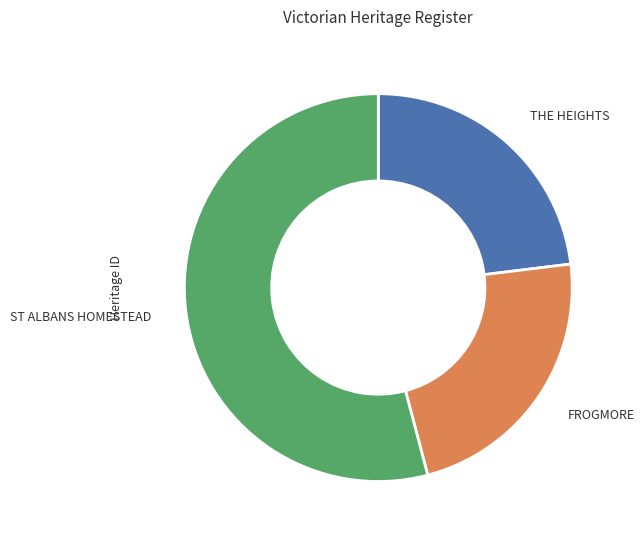

Approximately how many times larger is the value at ST ALBANS HOMESTEAD compared to THE HEIGHTS?

2.3